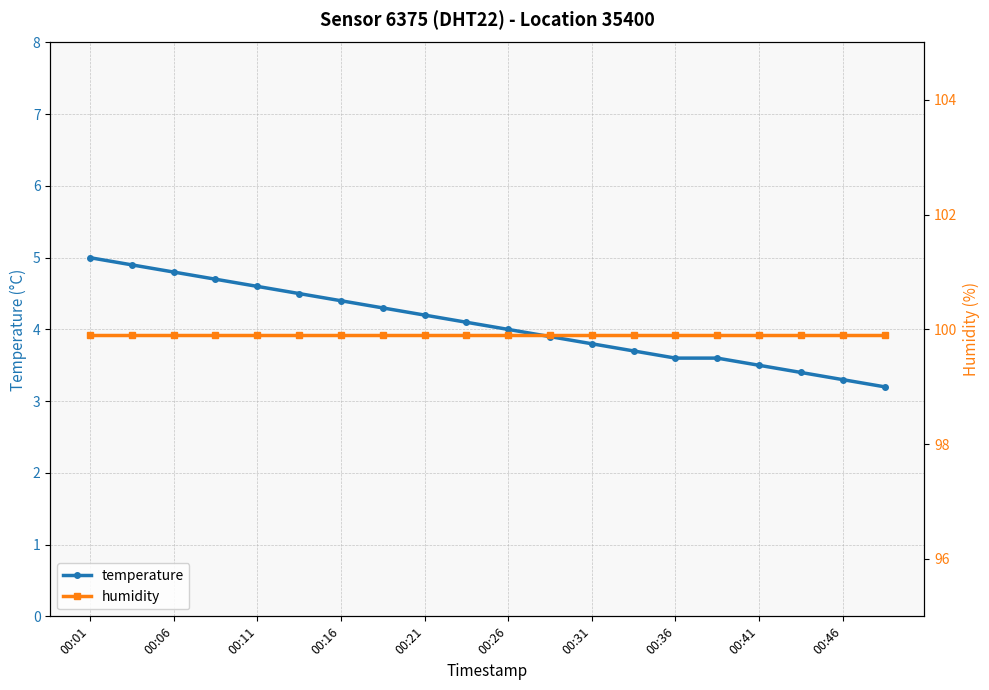

Which category has the lowest value in the temperature series?

19